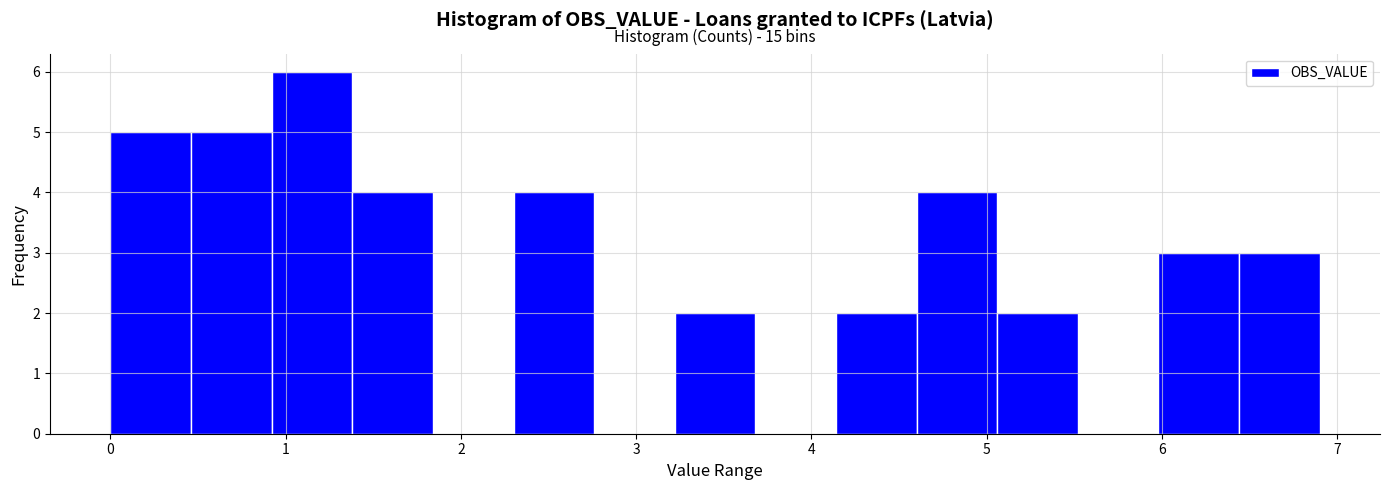

Which range on the x-axis has the tallest bar?

0.9 to 1.4